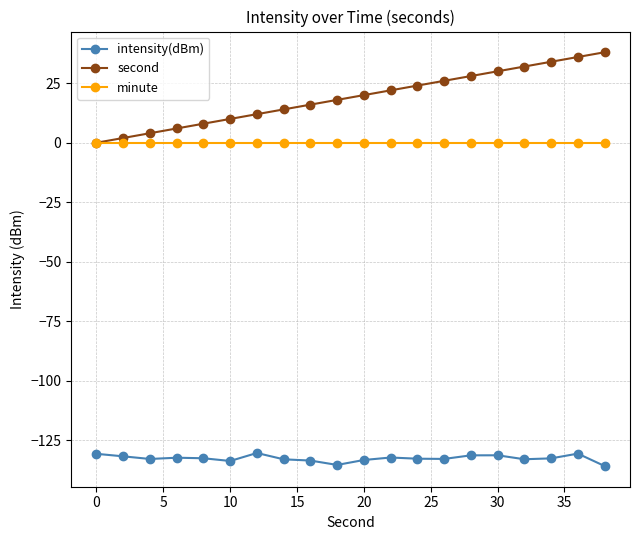

True or false: minute and intensity(dBm) intersect in this chart.

False